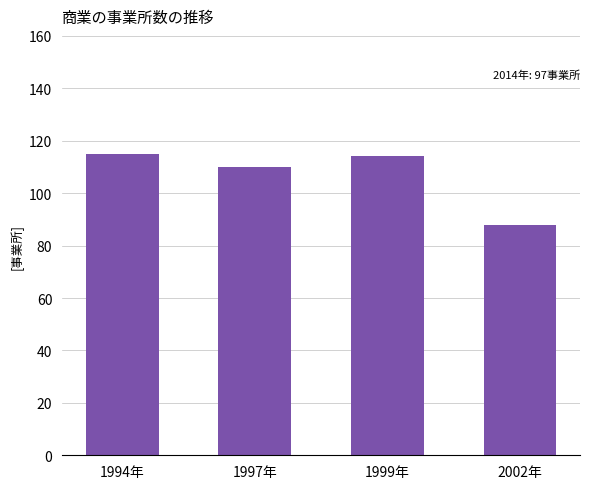

What is the label of the 3rd bar from the left?

1999年